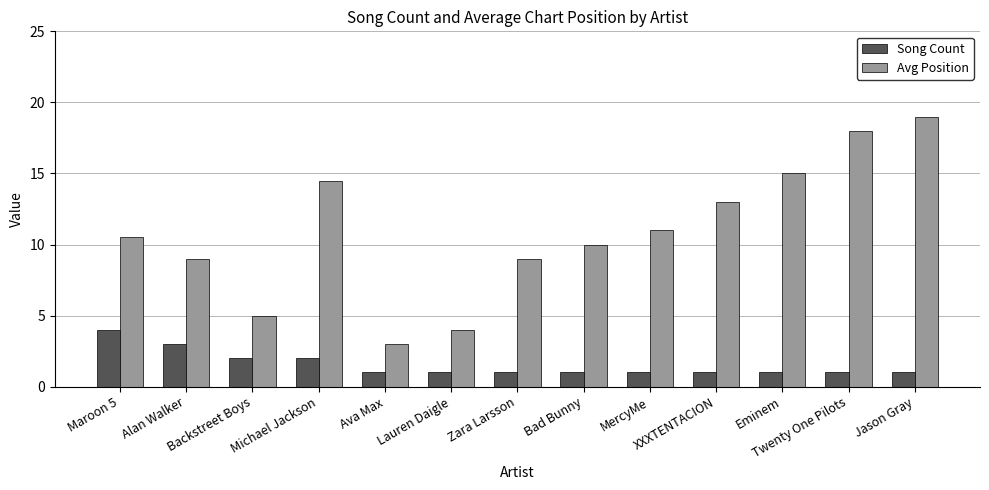

Rank the series by their maximum value, from highest to lowest.

Avg Position, Song Count